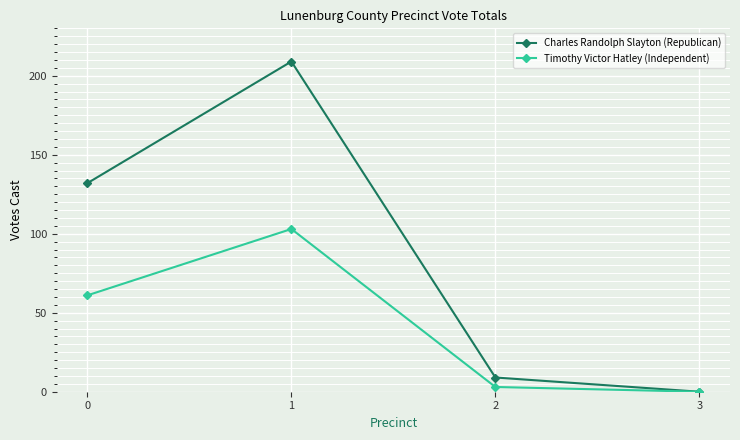

List the labels in order of Timothy Victor Hatley (Independent) value, largest first.

1, 0, 2, 3